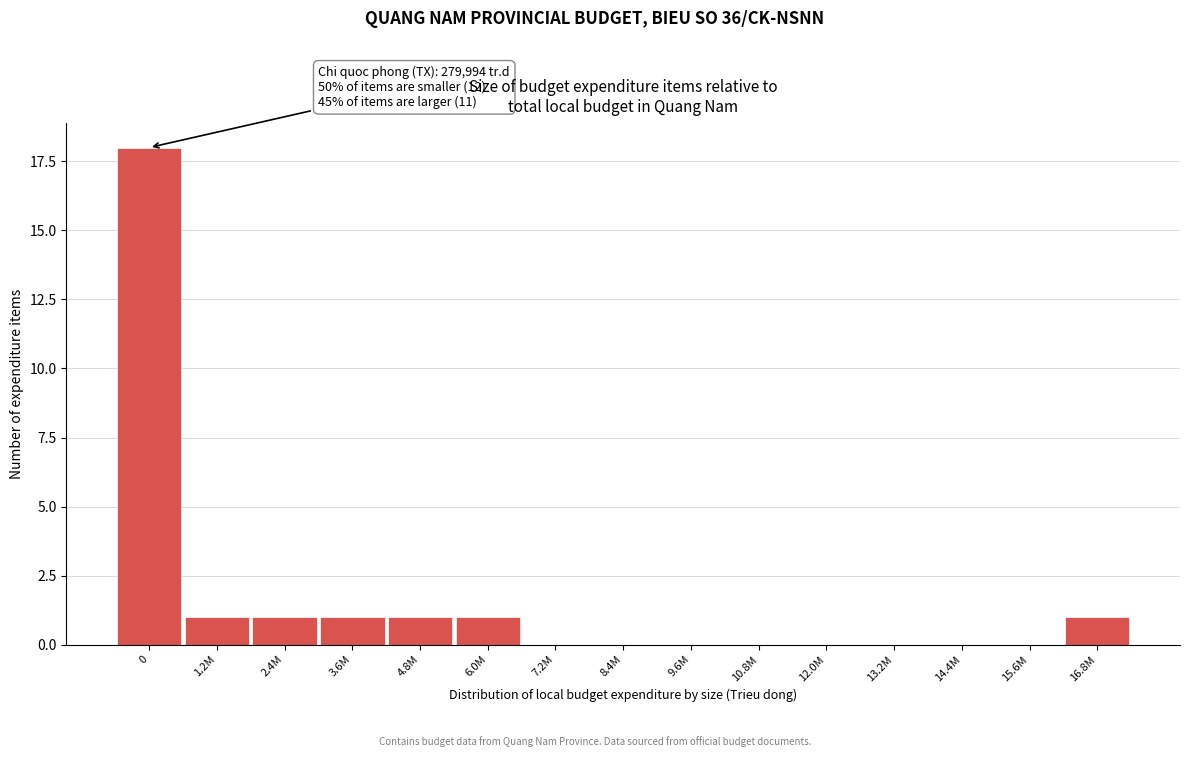

Reading left to right, extract all data points from this chart.

0=18	1.2M=1	2.4M=1	3.6M=1	4.8M=1	6.0M=1	7.2M=0	8.4M=0	9.6M=0	10.8M=0	12.0M=0	13.2M=0	14.4M=0	15.6M=0	16.8M=1